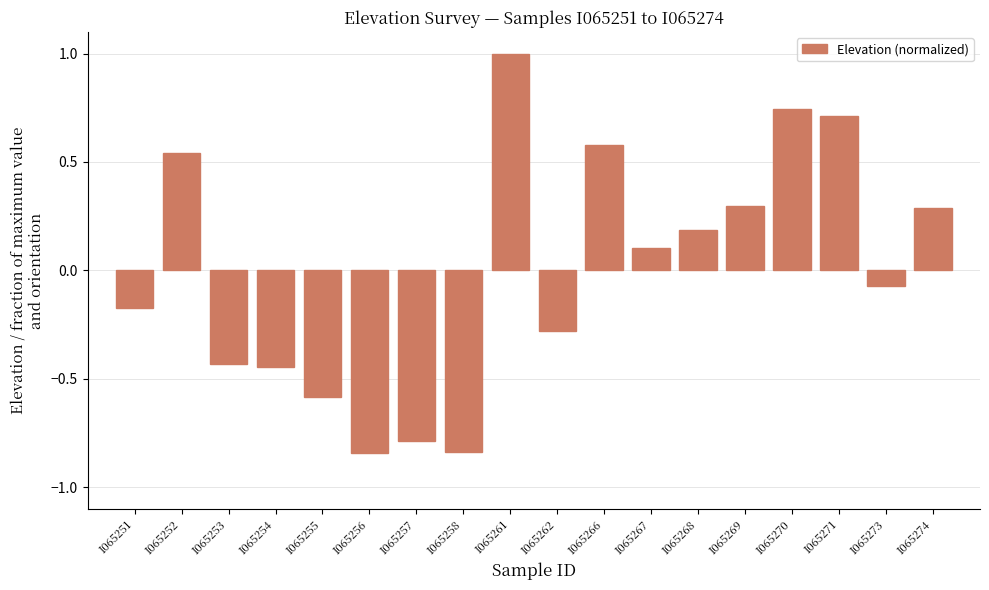

What is the maximum value shown in the chart?

1.0